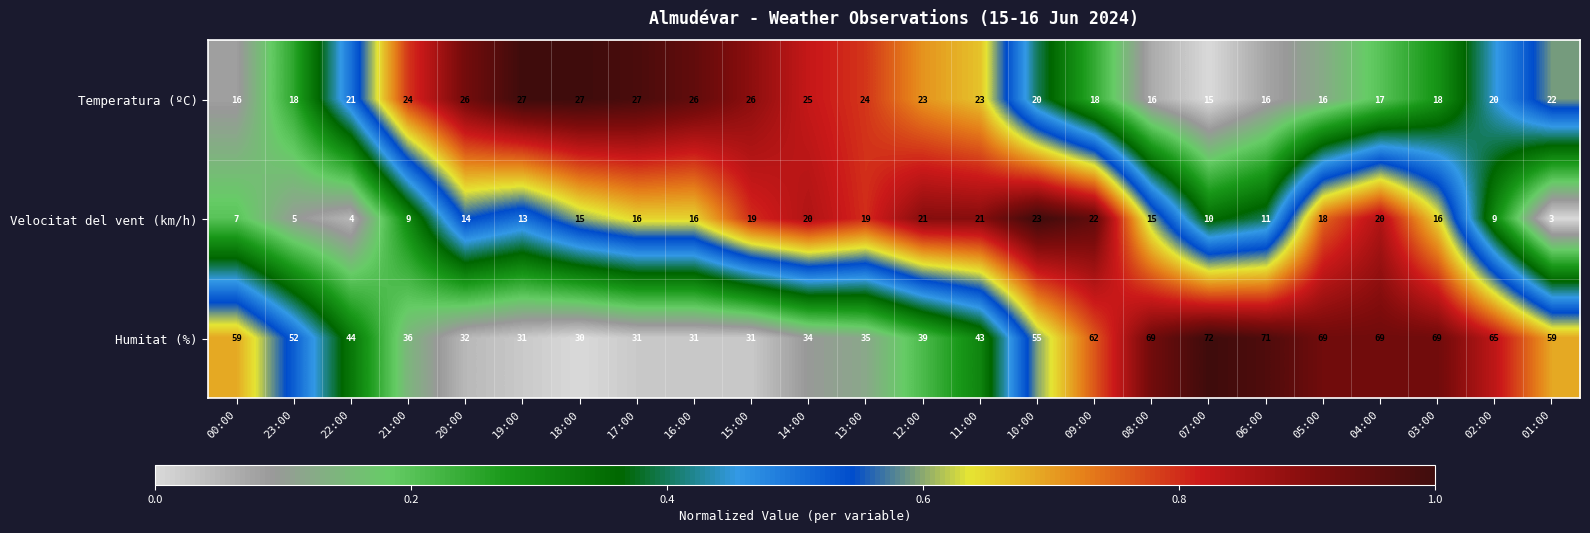

Which series changed the most between 12:00 and 02:00?

Humitat (%)